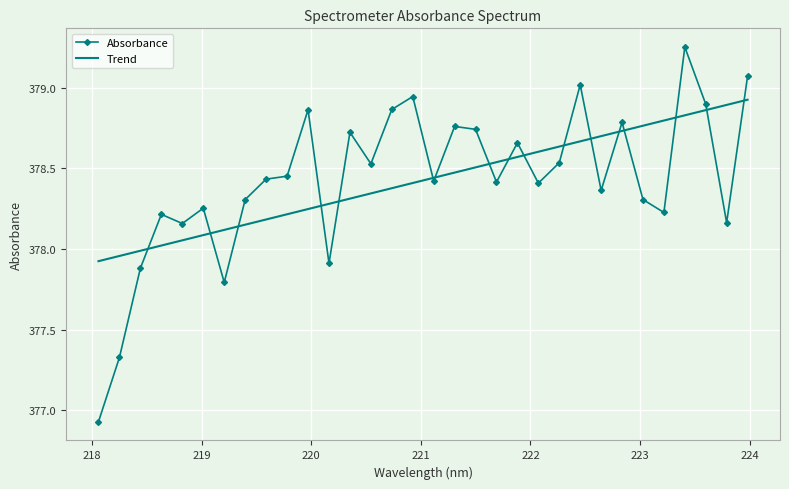

Rank the series by their maximum value, from lowest to highest.

Trend, Absorbance